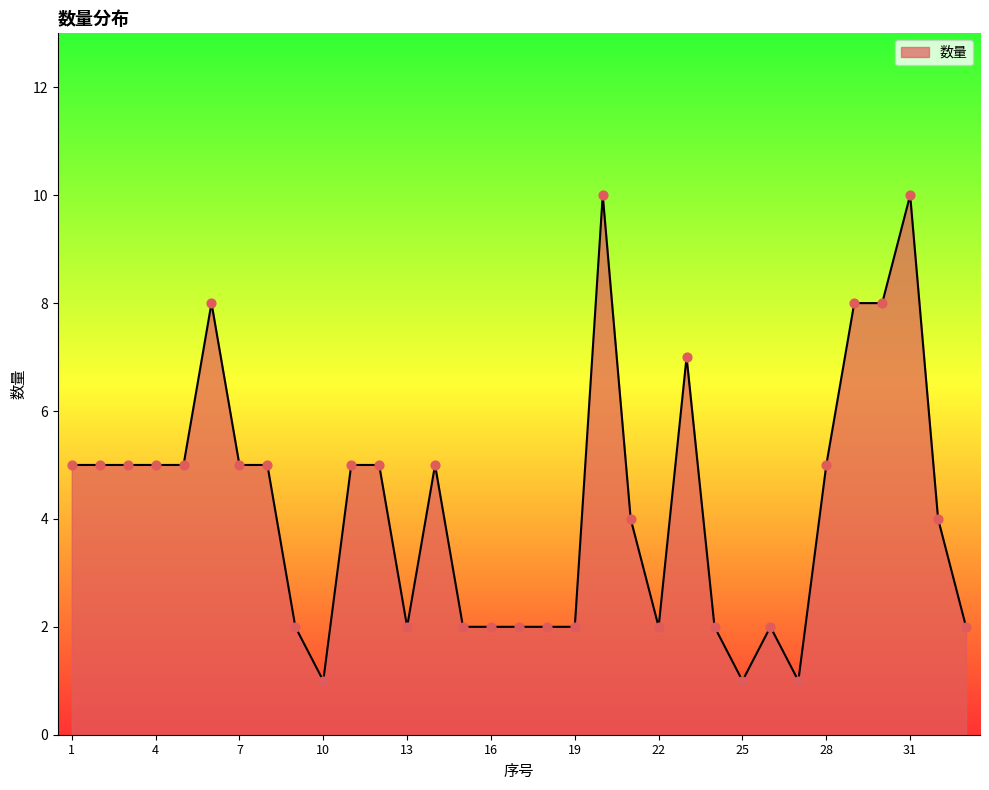

What is the difference between the maximum and minimum values?

9